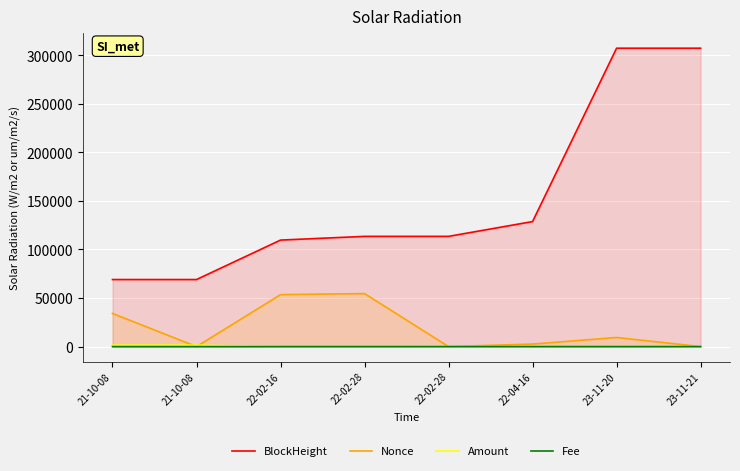

What is the difference between the second highest and second lowest values in the Nonce series?

53469.0